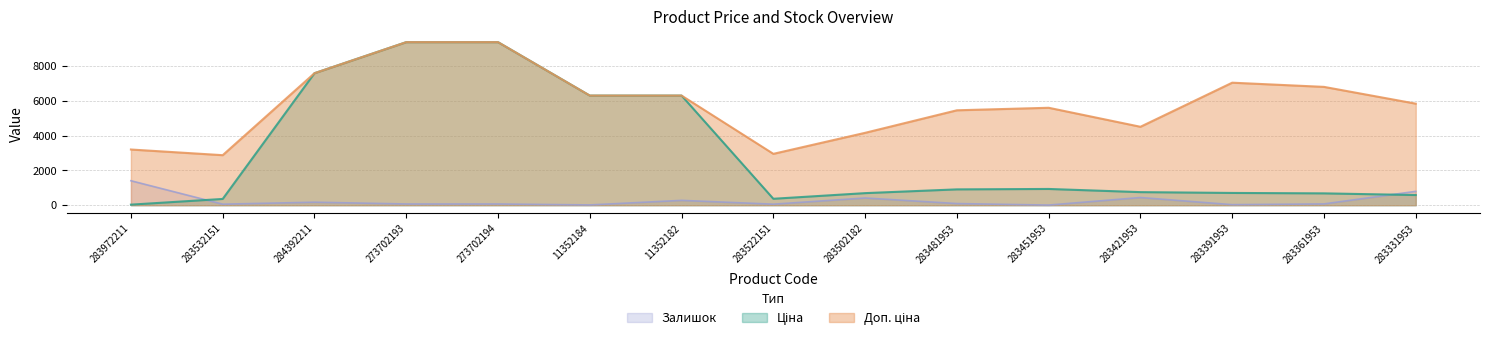

What is the sum of all Доп. ціна values?

87474.9